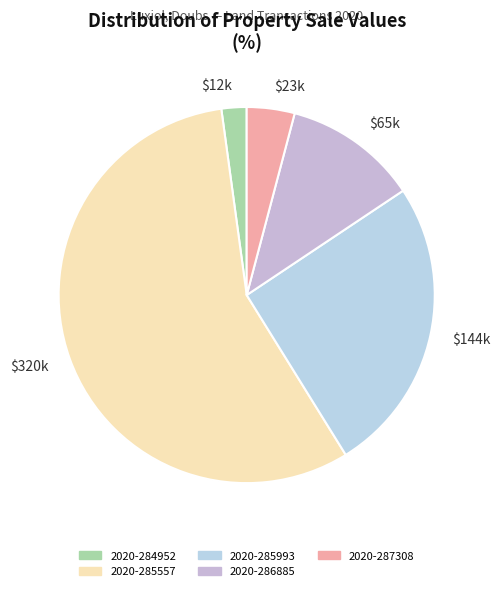

What is the majority slice?

$320k